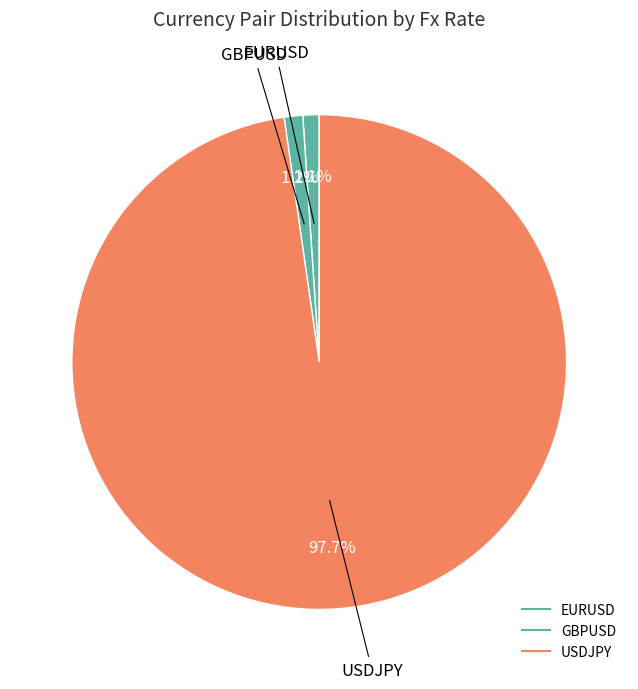

How much of the chart is everything except GBPUSD?

98.8%